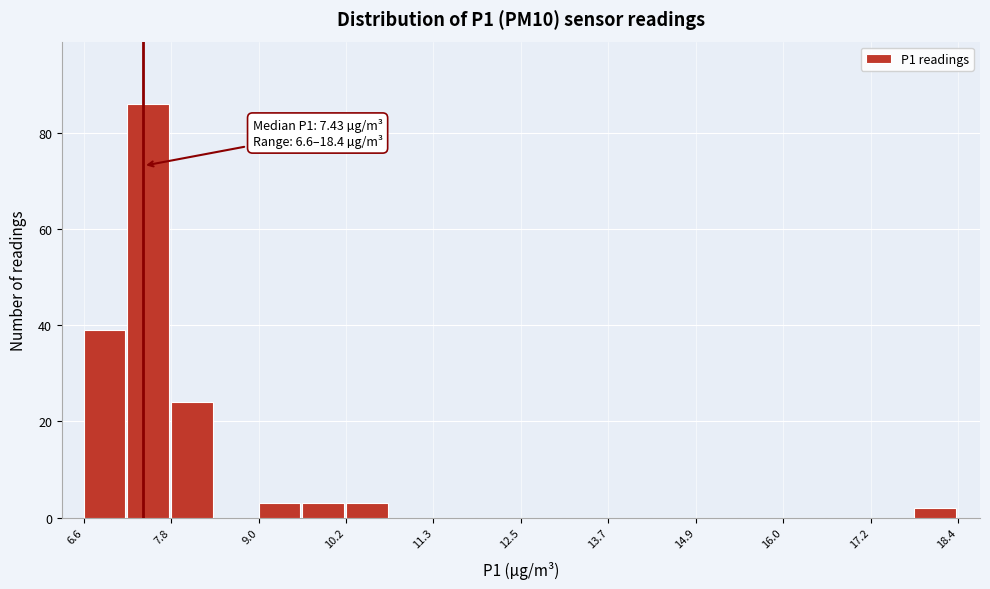

Read against the x-axis, roughly where is the centre of the tallest bar?

7.4